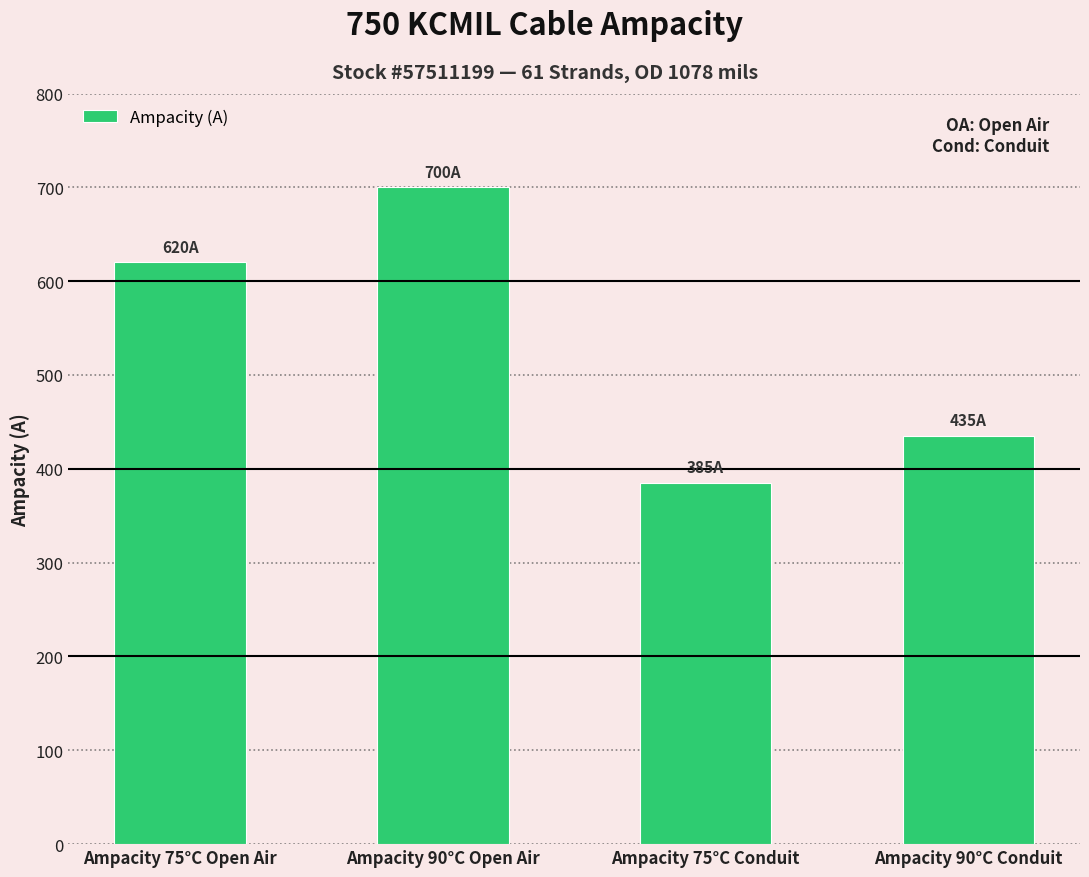

What position from the left is Ampacity 75°C Conduit?

3